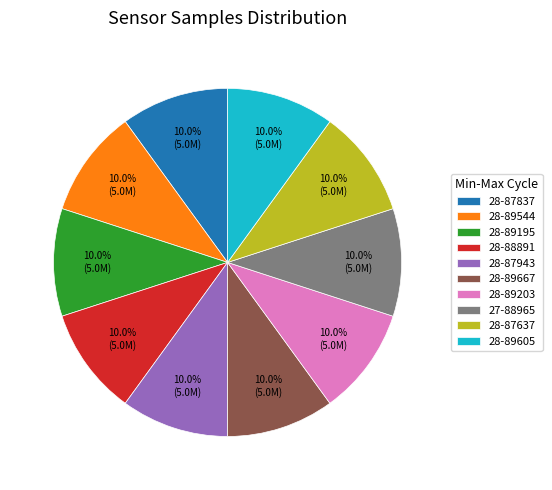

How many segments does this pie chart have?

10